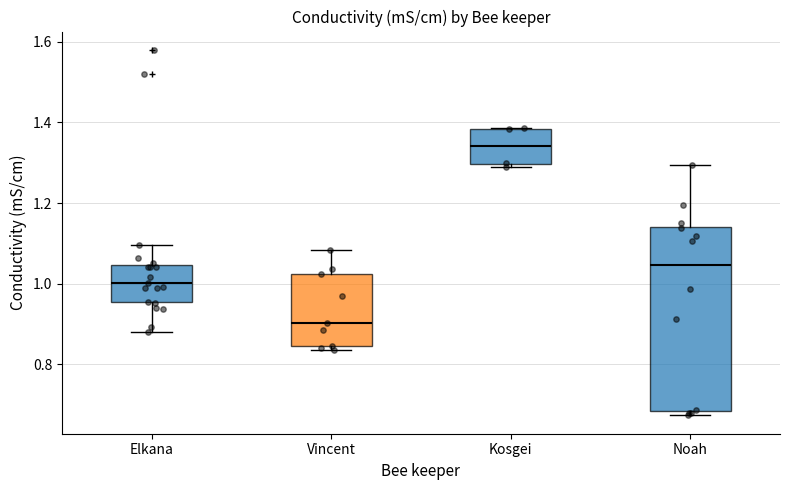

Comparing the boxes themselves (not the whiskers), which one is the tallest?

Noah